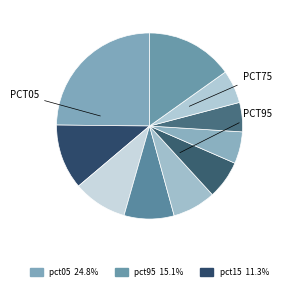

Which category has the smallest portion of the pie?

pct75